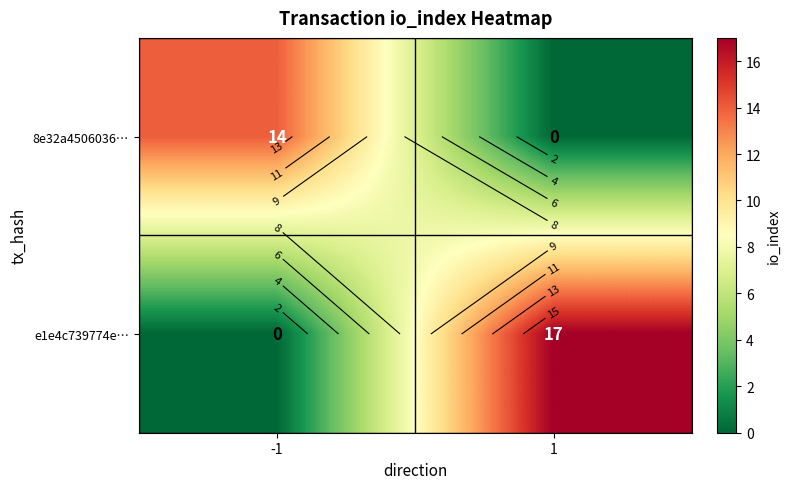

True or false: e1e4c739774e… has a value of 17 at 1.

True